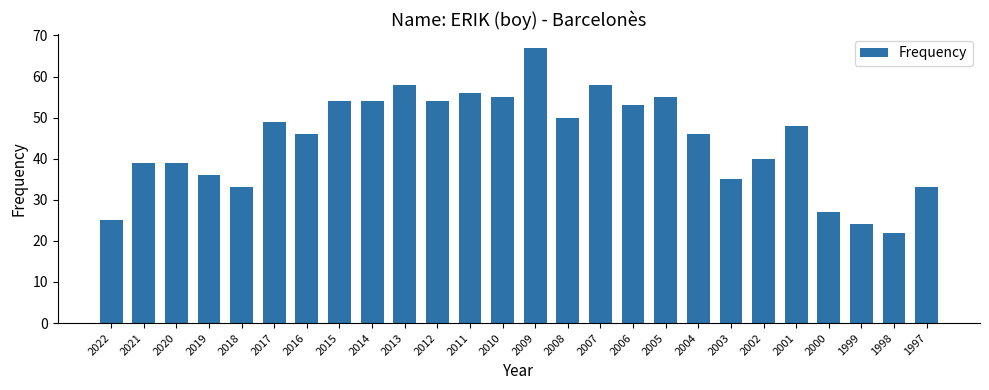

The value at 2012 is 13. True or false?

False